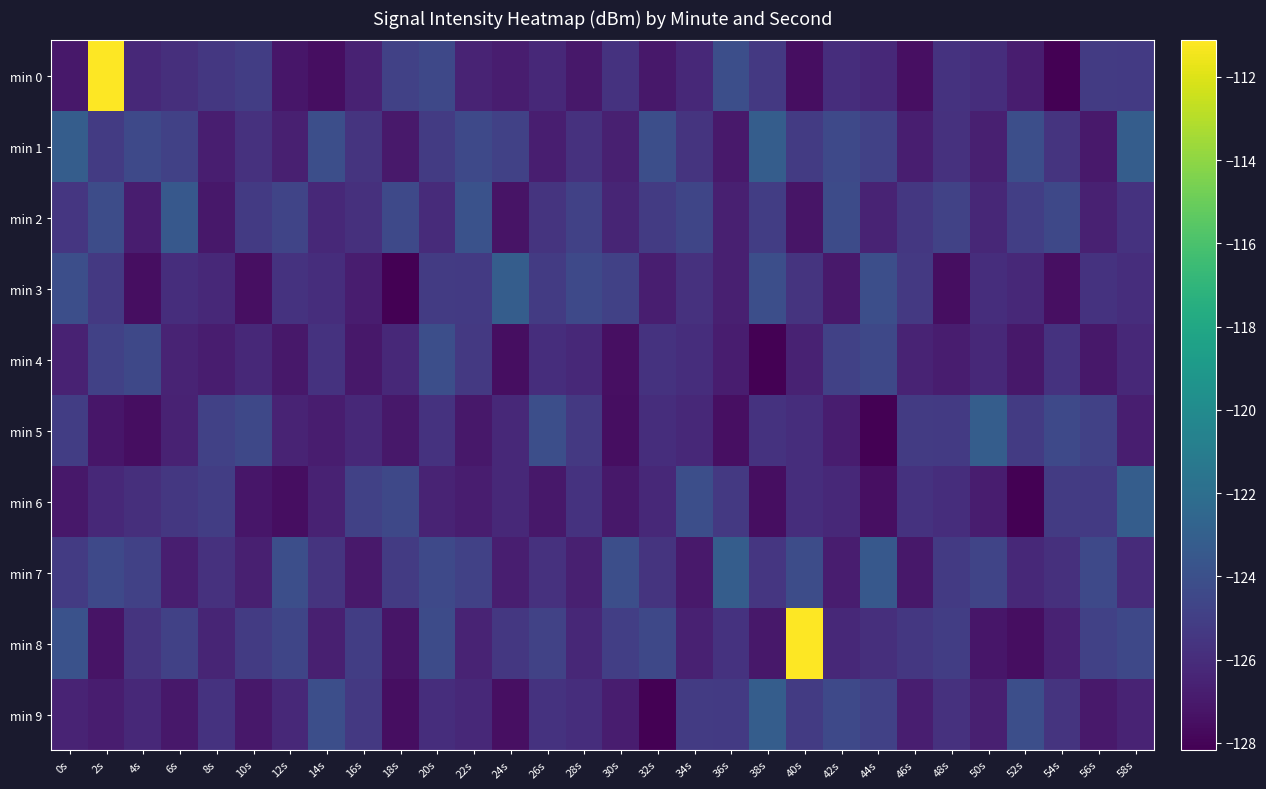

Reading left to right, list all the values displayed in this chart.

min 0: 0s=-127.1	2s=-111.1	4s=-126.2	6s=-125.9	8s=-125.4	10s=-125.1	12s=-127.2	14s=-127.6	16s=-126.5	18s=-124.9	20s=-124.5	22s=-126.5	24s=-126.8	26s=-126.2	28s=-127.1	30s=-125.7	32s=-127.1	34s=-126.2	36s=-124.1	38s=-125.3	40s=-127.5	42s=-125.9	44s=-126.2	46s=-127.5	48s=-125.7	50s=-126.0	52s=-126.8	54s=-128.2	56s=-125.2	58s=-125.3
min 1: 0s=-123.1	2s=-125.2	4s=-124.4	6s=-124.9	8s=-126.8	10s=-125.7	12s=-126.7	14s=-124.1	16s=-125.6	18s=-127.0	20s=-125.2	22s=-124.4	24s=-124.9	26s=-126.8	28s=-125.7	30s=-126.7	32s=-124.1	34s=-125.6	36s=-127.0	38s=-123.1	40s=-125.2	42s=-124.4	44s=-124.9	46s=-126.8	48s=-125.7	50s=-126.7	52s=-124.1	54s=-125.6	56s=-127.0	58s=-123.1
min 2: 0s=-125.5	2s=-124.2	4s=-126.8	6s=-123.5	8s=-127.1	10s=-125.3	12s=-124.7	14s=-126.2	16s=-125.8	18s=-124.4	20s=-126.1	22s=-123.9	24s=-127.3	26s=-125.6	28s=-124.9	30s=-126.4	32s=-125.2	34s=-124.6	36s=-126.7	38s=-125.1	40s=-127.2	42s=-124.3	44s=-126.5	46s=-125.4	48s=-124.8	50s=-126.3	52s=-125.0	54s=-124.5	56s=-126.6	58s=-125.7
min 3: 0s=-124.1	2s=-125.3	4s=-127.5	6s=-125.9	8s=-126.2	10s=-127.5	12s=-125.7	14s=-126.0	16s=-126.8	18s=-128.2	20s=-125.2	22s=-125.3	24s=-123.1	26s=-125.2	28s=-124.4	30s=-124.9	32s=-126.8	34s=-125.7	36s=-126.7	38s=-124.1	40s=-125.6	42s=-127.0	44s=-124.1	46s=-125.3	48s=-127.5	50s=-125.9	52s=-126.2	54s=-127.5	56s=-125.7	58s=-126.0
min 4: 0s=-126.5	2s=-124.9	4s=-124.5	6s=-126.5	8s=-126.8	10s=-126.2	12s=-127.1	14s=-125.7	16s=-127.1	18s=-126.2	20s=-124.1	22s=-125.3	24s=-127.5	26s=-125.9	28s=-126.2	30s=-127.5	32s=-125.7	34s=-126.0	36s=-126.8	38s=-128.2	40s=-126.5	42s=-124.9	44s=-124.5	46s=-126.5	48s=-126.8	50s=-126.2	52s=-127.1	54s=-125.7	56s=-127.1	58s=-126.2
min 5: 0s=-125.1	2s=-127.2	4s=-127.6	6s=-126.5	8s=-124.9	10s=-124.5	12s=-126.5	14s=-126.8	16s=-126.2	18s=-127.1	20s=-125.7	22s=-127.1	24s=-126.2	26s=-124.1	28s=-125.3	30s=-127.5	32s=-125.9	34s=-126.2	36s=-127.5	38s=-125.7	40s=-126.0	42s=-126.8	44s=-128.2	46s=-125.2	48s=-125.3	50s=-123.1	52s=-125.2	54s=-124.4	56s=-124.9	58s=-126.8
min 6: 0s=-127.1	2s=-126.2	4s=-125.9	6s=-125.4	8s=-125.1	10s=-127.2	12s=-127.6	14s=-126.5	16s=-124.9	18s=-124.5	20s=-126.5	22s=-126.8	24s=-126.2	26s=-127.1	28s=-125.7	30s=-127.1	32s=-126.2	34s=-124.1	36s=-125.3	38s=-127.5	40s=-125.9	42s=-126.2	44s=-127.5	46s=-125.7	48s=-126.0	50s=-126.8	52s=-128.2	54s=-125.2	56s=-125.3	58s=-123.1
min 7: 0s=-125.2	2s=-124.4	4s=-124.9	6s=-126.8	8s=-125.7	10s=-126.7	12s=-124.1	14s=-125.6	16s=-127.0	18s=-125.2	20s=-124.4	22s=-124.9	24s=-126.8	26s=-125.7	28s=-126.7	30s=-124.1	32s=-125.6	34s=-127.0	36s=-123.1	38s=-125.5	40s=-124.2	42s=-126.8	44s=-123.5	46s=-127.1	48s=-125.3	50s=-124.7	52s=-126.2	54s=-125.8	56s=-124.4	58s=-126.1
min 8: 0s=-123.9	2s=-127.3	4s=-125.6	6s=-124.9	8s=-126.4	10s=-125.2	12s=-124.6	14s=-126.7	16s=-125.1	18s=-127.2	20s=-124.3	22s=-126.5	24s=-125.4	26s=-124.8	28s=-126.3	30s=-125.0	32s=-124.5	34s=-126.6	36s=-125.7	38s=-127.1	40s=-111.1	42s=-126.2	44s=-125.9	46s=-125.4	48s=-125.1	50s=-127.2	52s=-127.6	54s=-126.5	56s=-124.9	58s=-124.5
min 9: 0s=-126.5	2s=-126.8	4s=-126.2	6s=-127.1	8s=-125.7	10s=-127.1	12s=-126.2	14s=-124.1	16s=-125.3	18s=-127.5	20s=-125.9	22s=-126.2	24s=-127.5	26s=-125.7	28s=-126.0	30s=-126.8	32s=-128.2	34s=-125.2	36s=-125.3	38s=-123.1	40s=-125.2	42s=-124.4	44s=-124.9	46s=-126.8	48s=-125.7	50s=-126.7	52s=-124.1	54s=-125.6	56s=-127.0	58s=-126.5